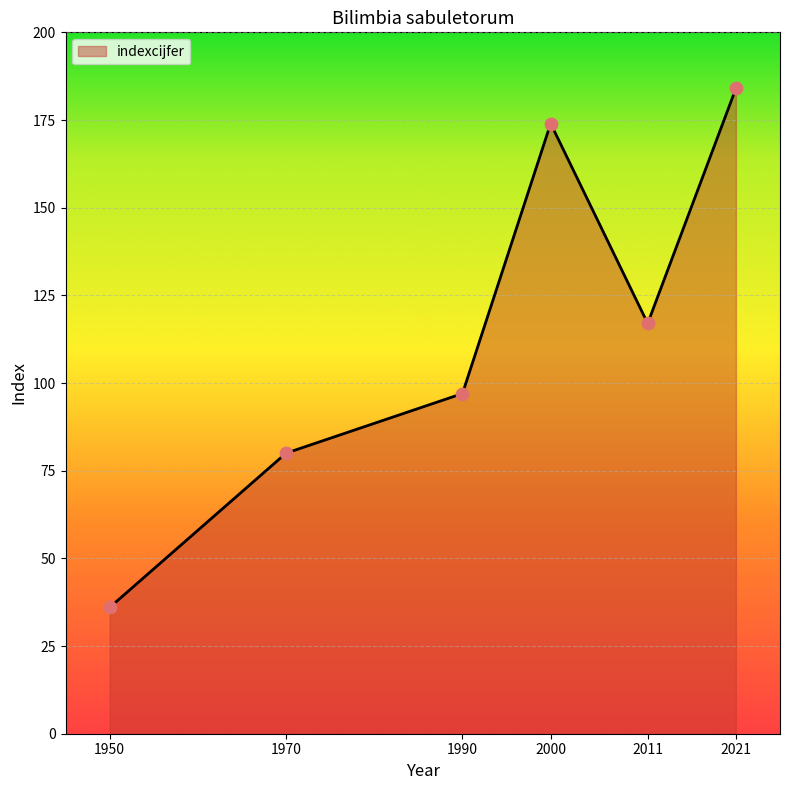

Which has a higher value, 2000 or 1950?

2000